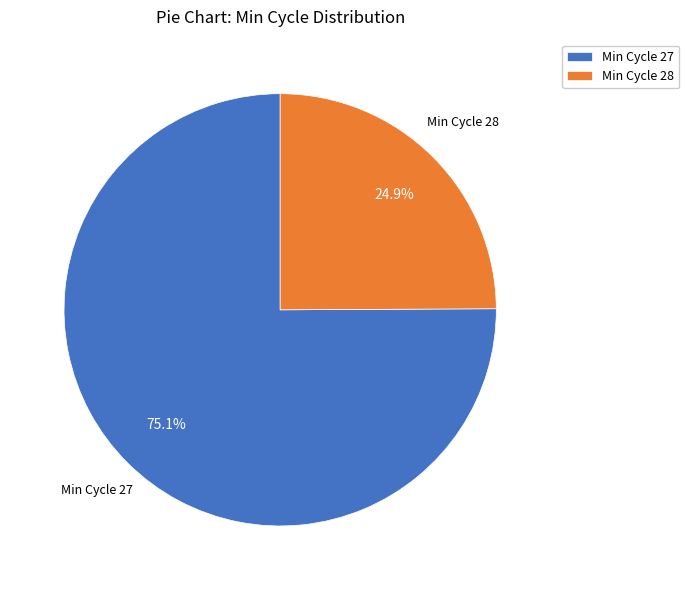

Does any single category account for the majority?

Yes